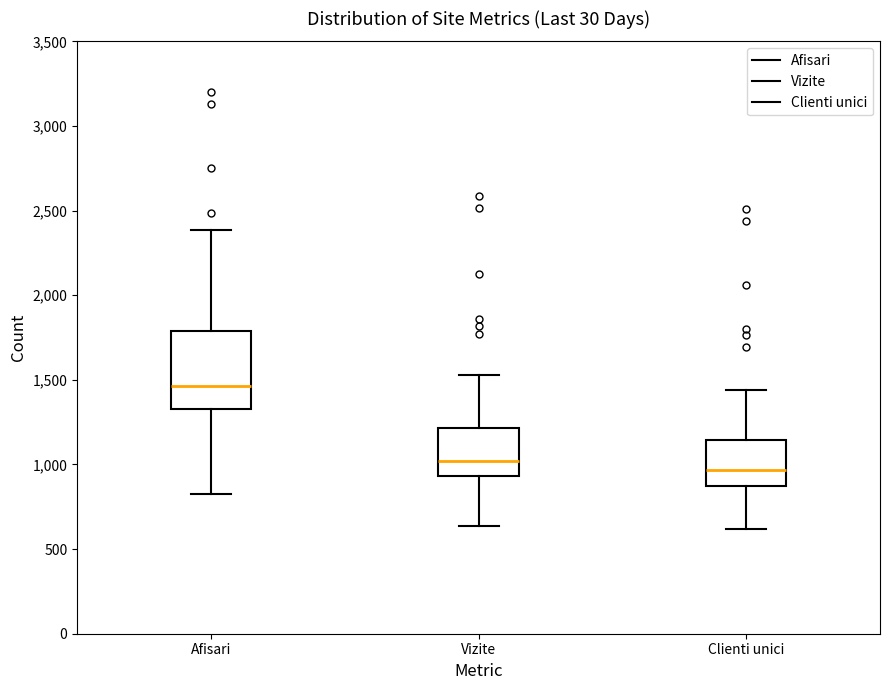

Reading left to right, read every box against the y-axis: the position of its median line, the range the box covers, and the ends of its whiskers. The values are not printed on the chart, so give them approximately, as read against the axis.

Afisari: median 1450, box 1350 to 1800, whiskers 850 to 2400
Vizite: median 1000, box 950 to 1200, whiskers 650 to 1550
Clienti unici: median 950, box 850 to 1150, whiskers 600 to 1450